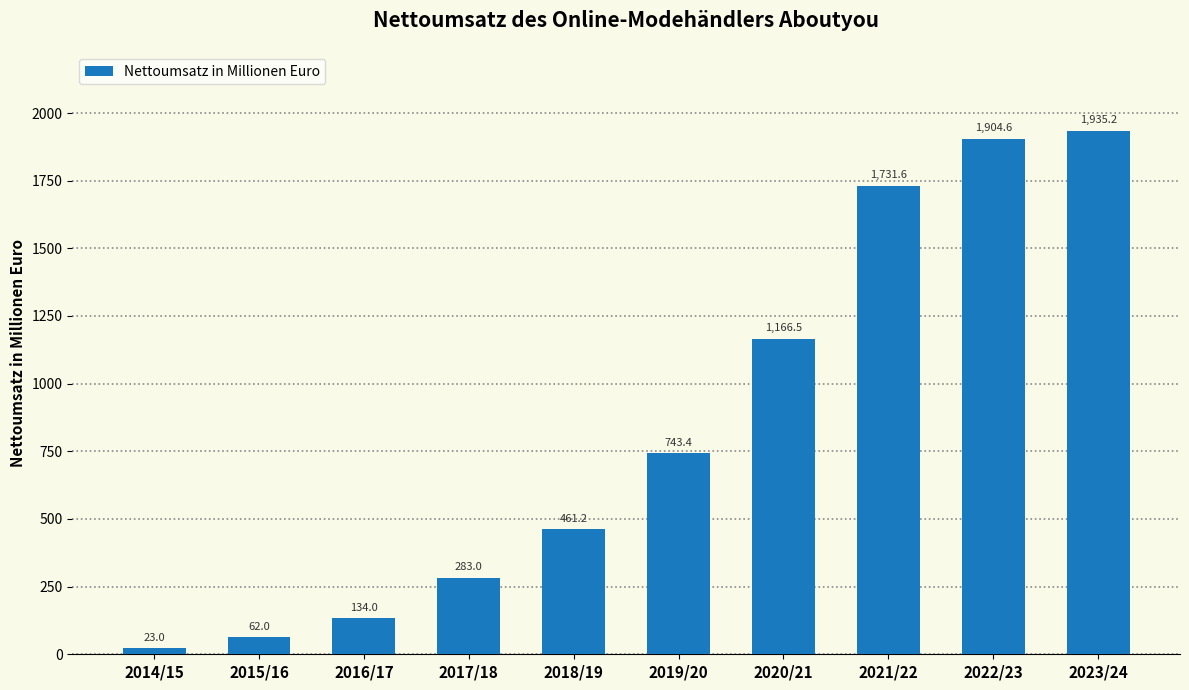

What is the approximate value at 2020/21?

1166.5